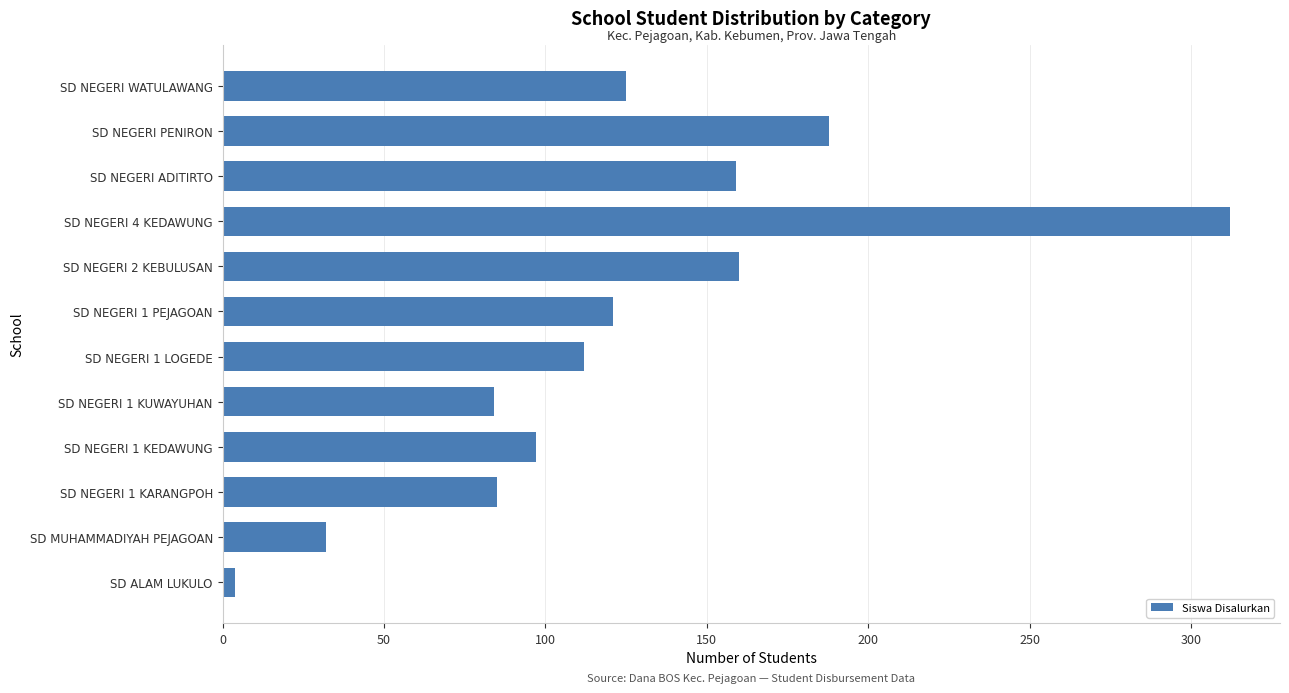

What is the change in value from SD NEGERI 1 PEJAGOAN to SD NEGERI 2 KEBULUSAN?

+39